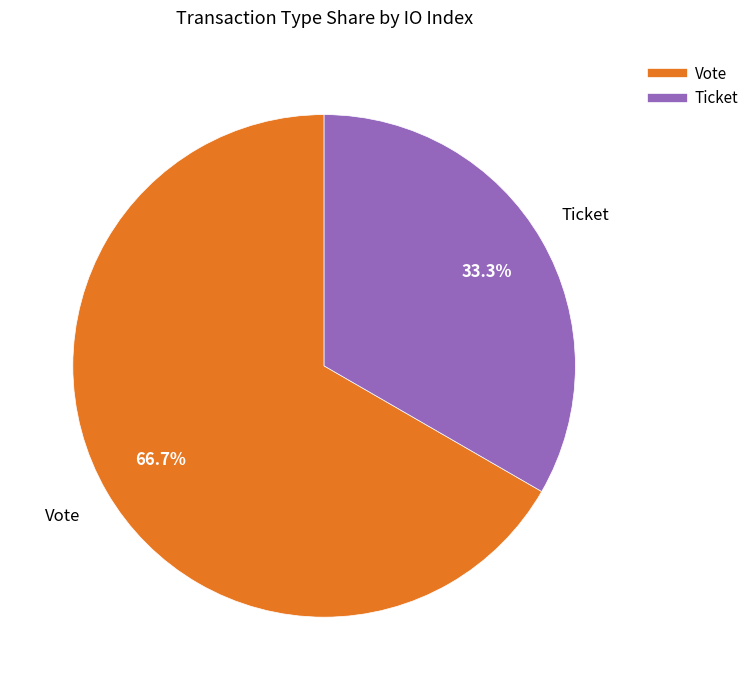

To the nearest percent, what is the difference between the largest and smallest slice percentages?

33%